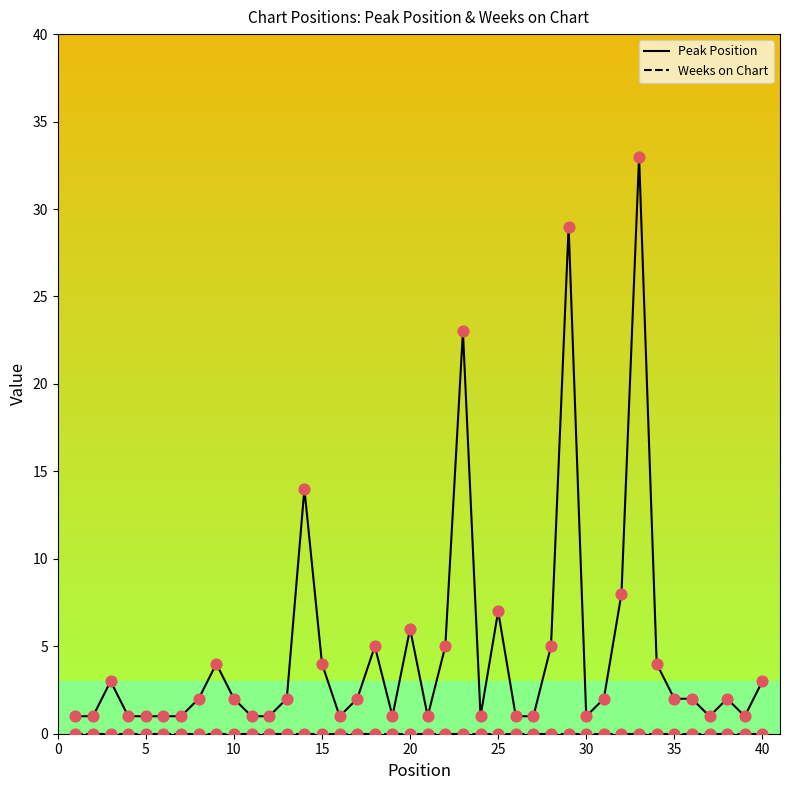

Which series has the largest total across all categories?

Peak Position